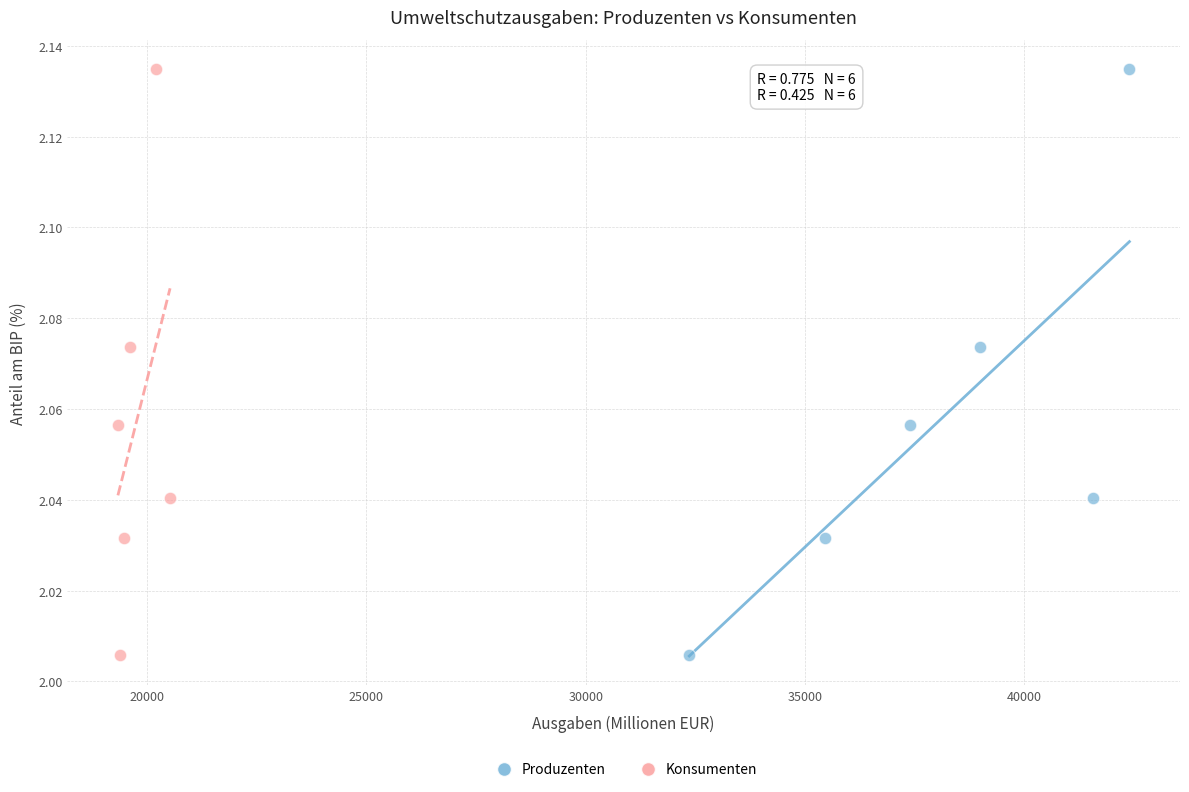

What are all the series names shown in the legend?

Produzenten, Konsumenten